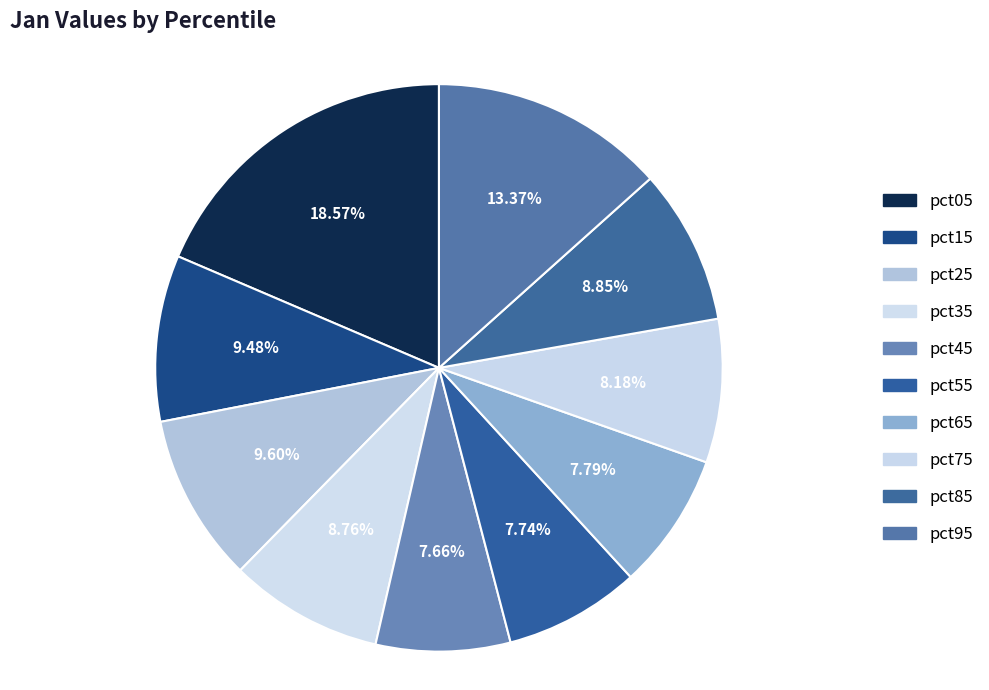

Which has a higher value, pct45 or pct05?

pct05